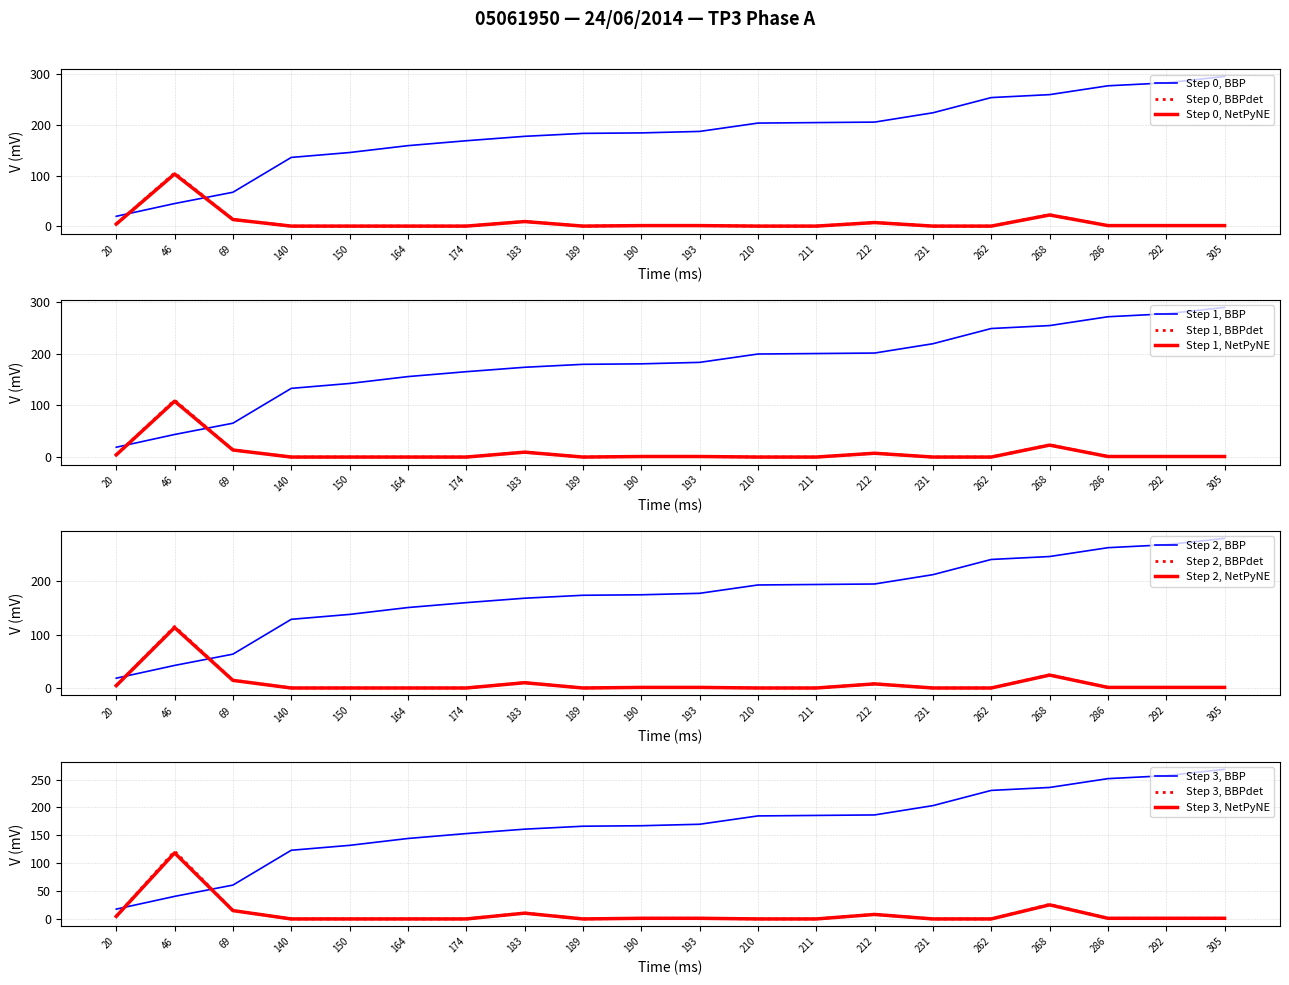

The Step 1, NetPyNE series shows 1.1 at 305. True or false?

True